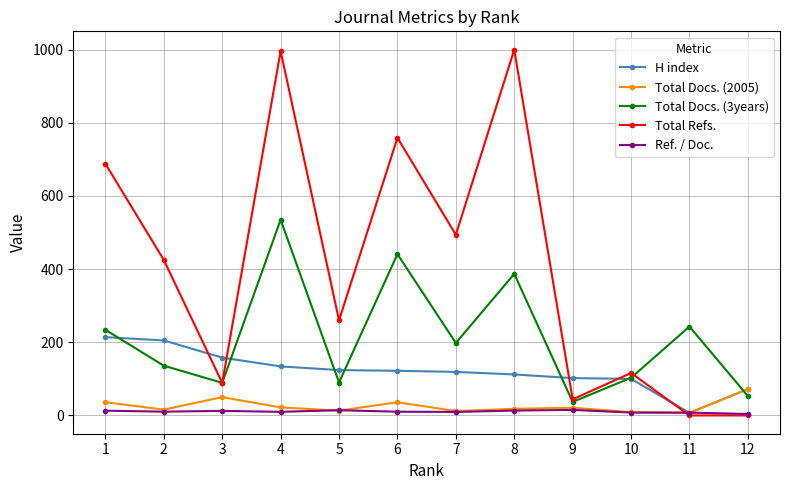

Which category has the highest value in the Total Docs. (2005) series?

12